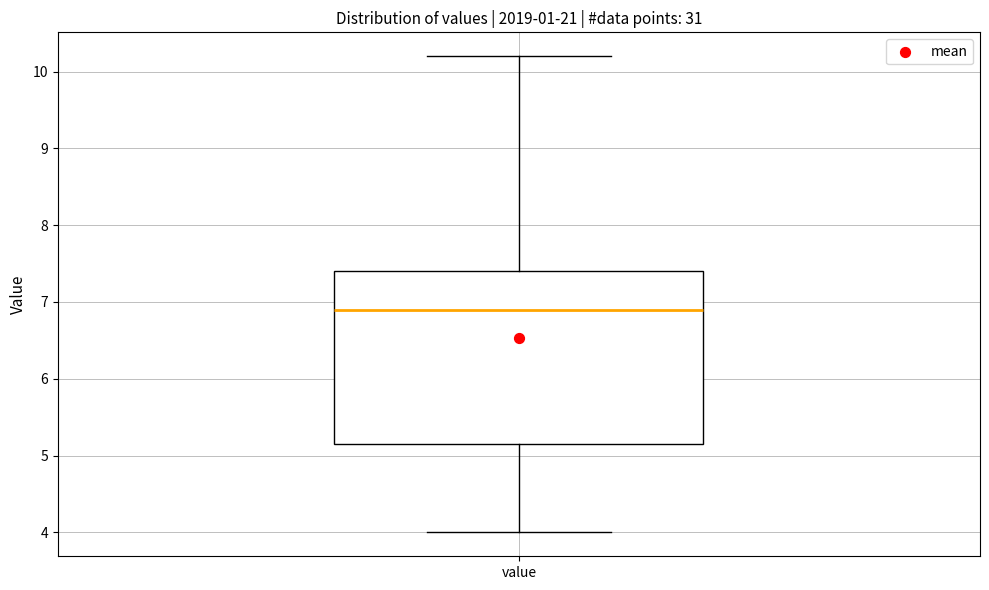

Read this box plot against the y-axis: the position of the median line, the range covered by the box, and the ends of both whiskers. The values are not printed on the chart, so give them approximately, as read against the axis.

median 6.9, box 5.2 to 7.4, whiskers 4.0 to 10.2